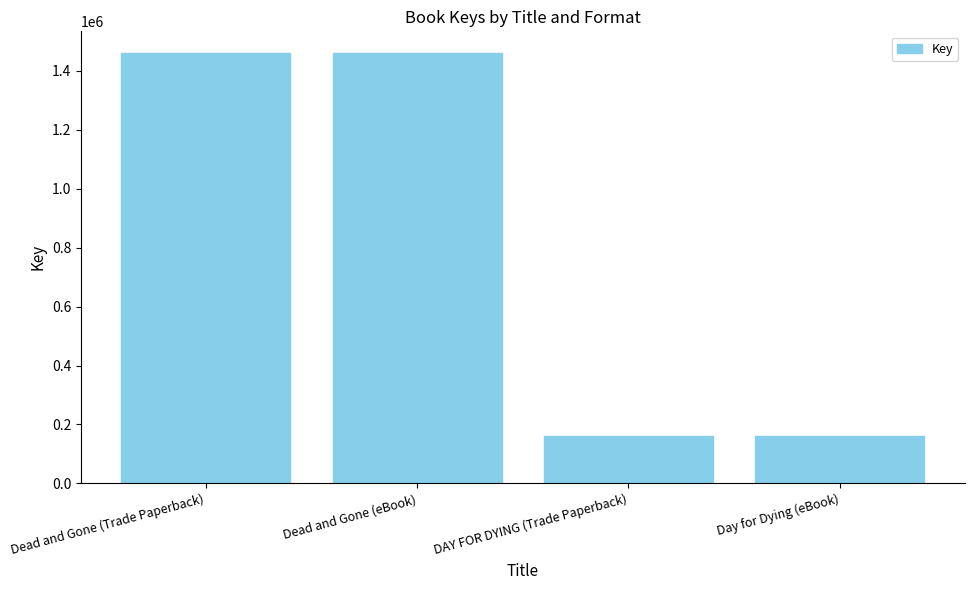

What is the value of the 1st bar from the left?

1461182